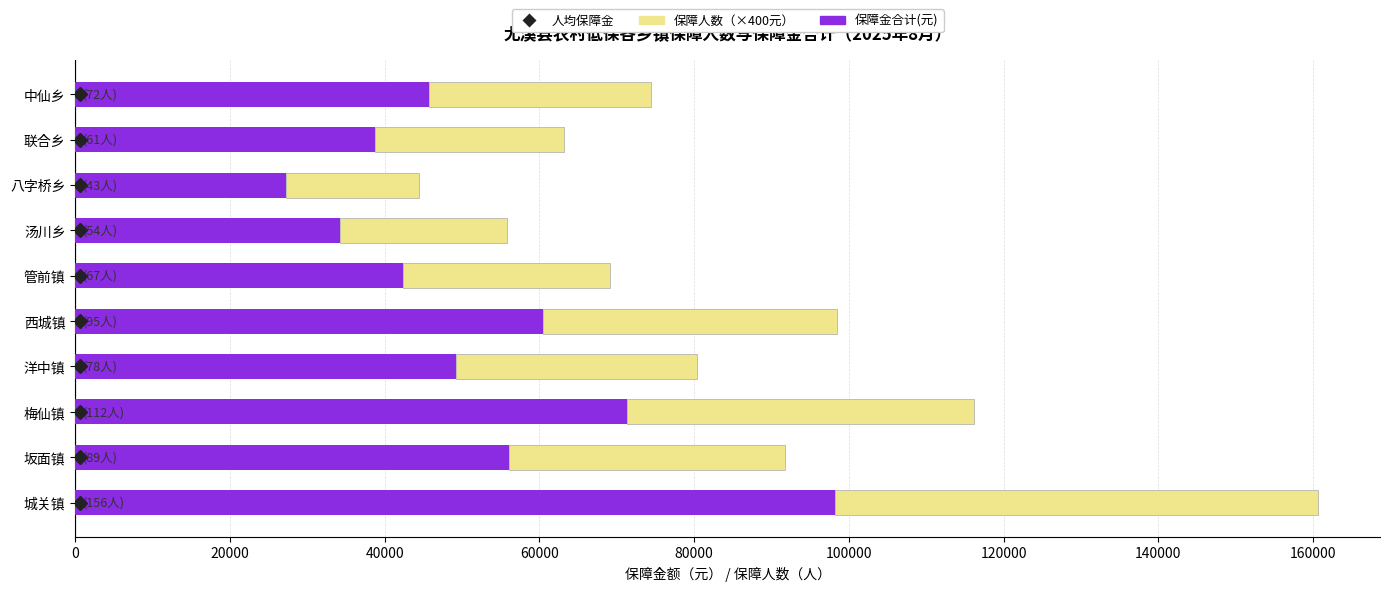

What is the difference between the maximum and second lowest values in the 保障金合计(元) series?

64054